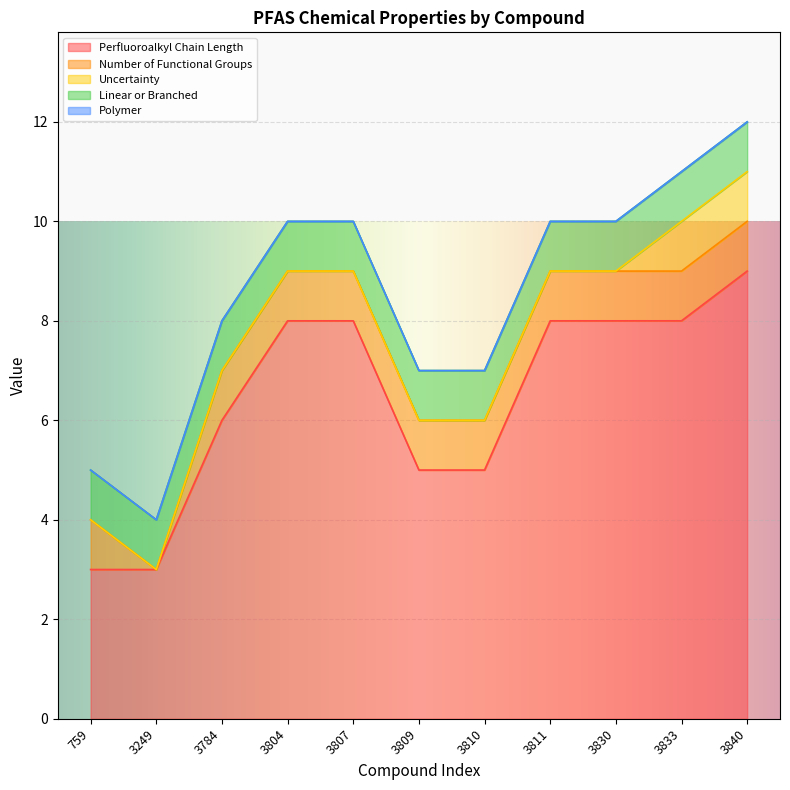

True or false: Polymer and Linear or Branched intersect in this chart.

False